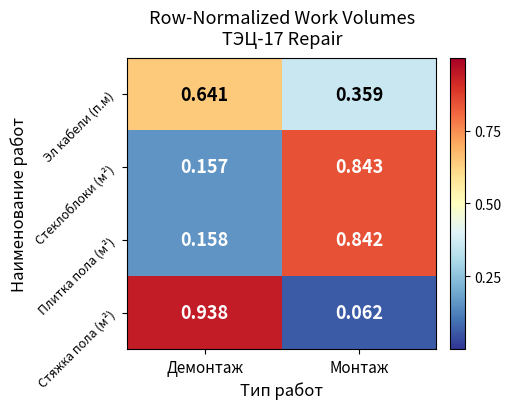

Which series has the largest range (max minus min)?

Стяжка пола (м²)